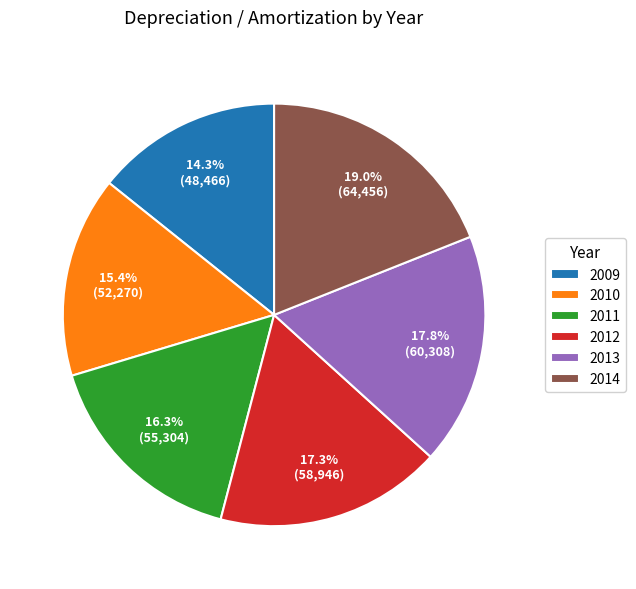

Approximately how many times larger is the value at 2010 compared to 2014?

0.8